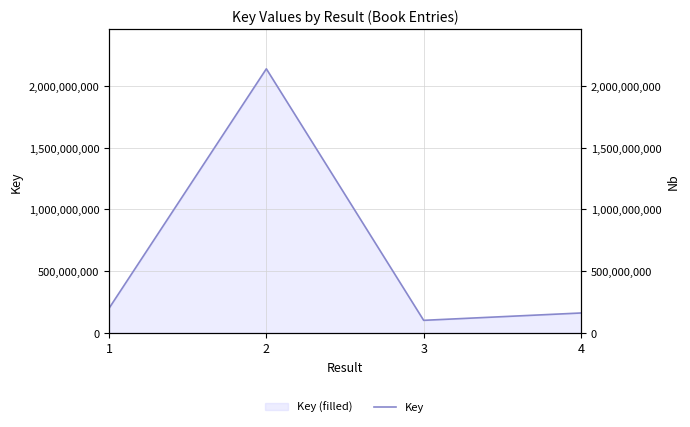

List the labels in order of value, largest first.

2, 1, 4, 3